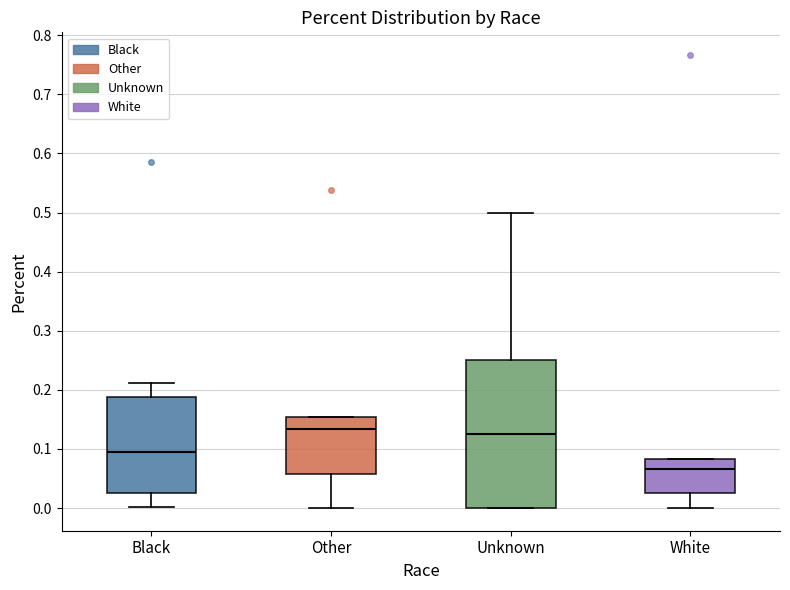

Which box's median line is the lowest?

White